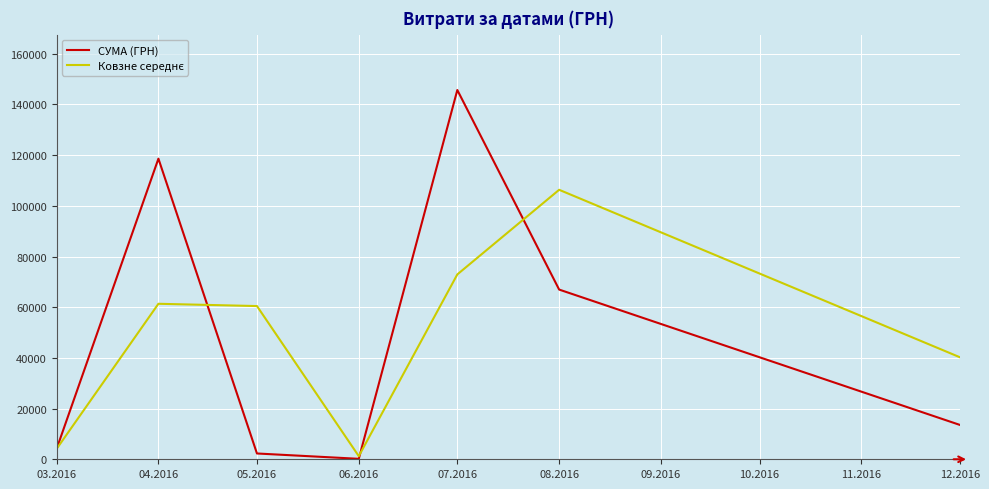

At how many categories does at least one series exceed 128185?

1